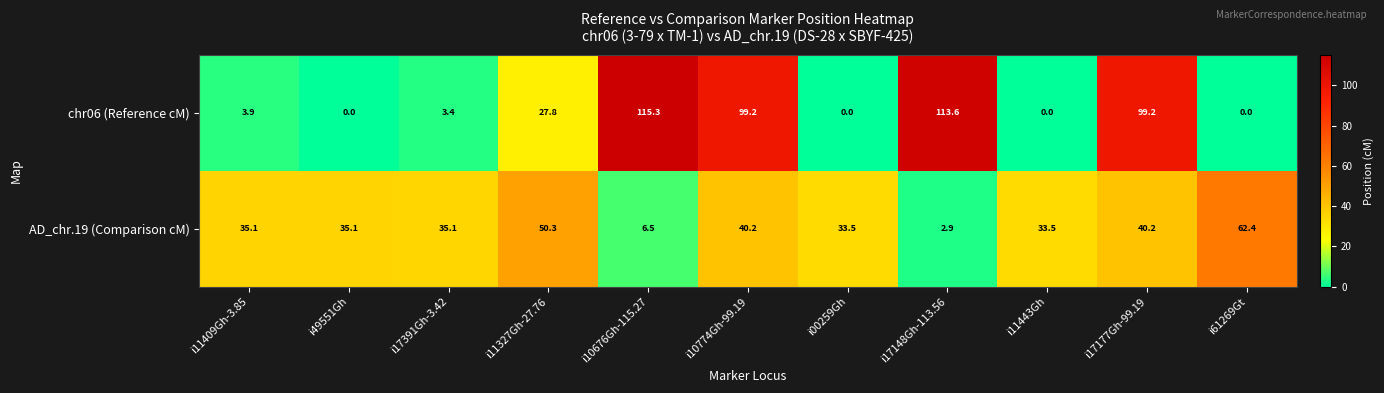

Rank the series by their average value, from lowest to highest.

AD_chr.19 (Comparison cM), chr06 (Reference cM)